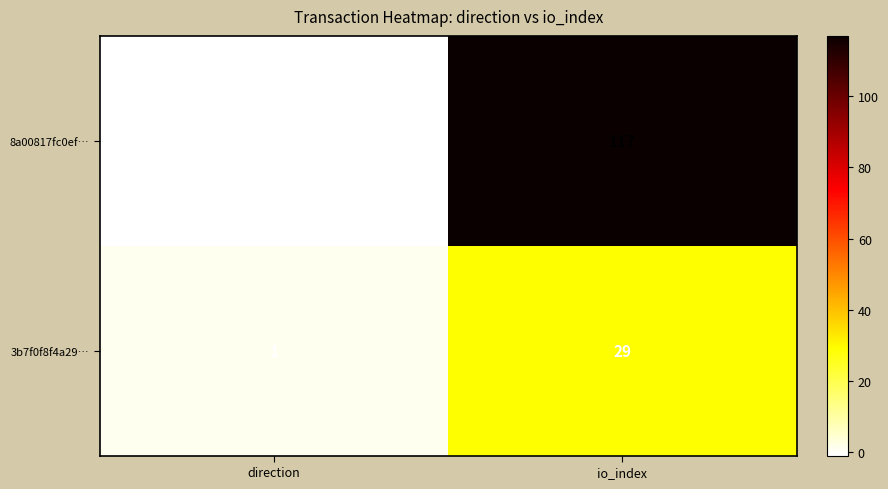

The value of 3b7f0f8f4a29… at io_index is 51. True or false?

False